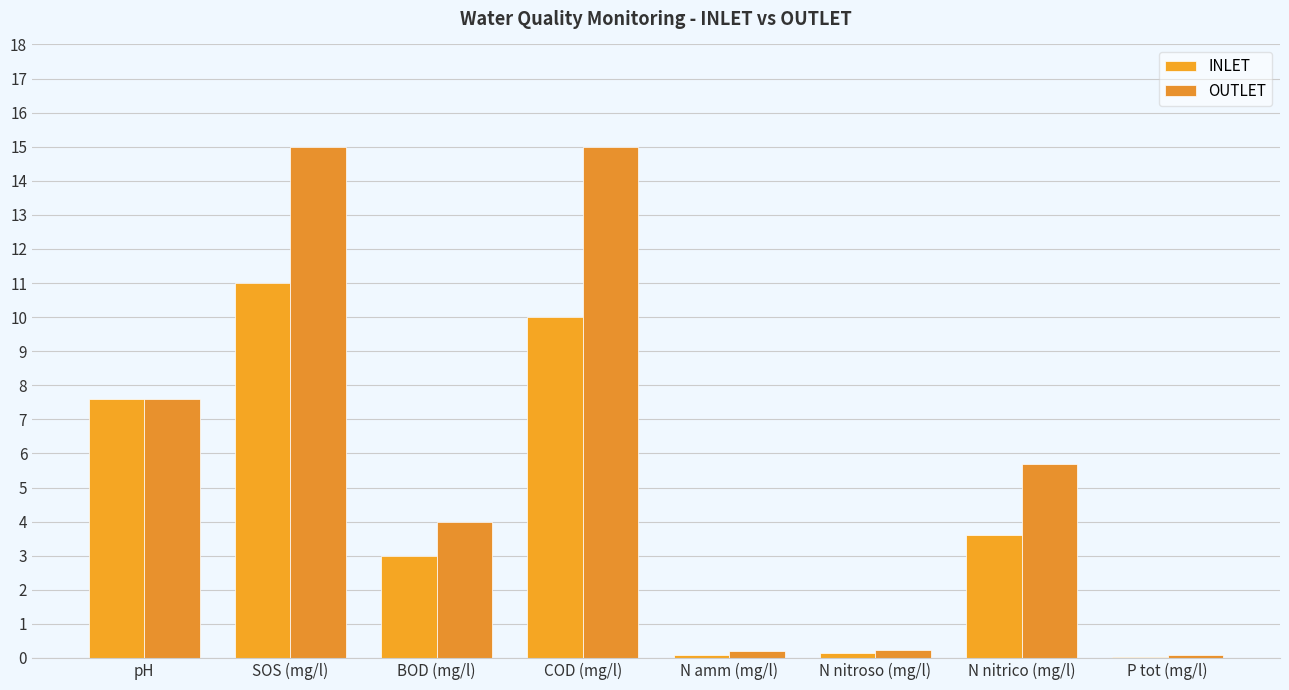

Where does the OUTLET series first go above 5?

pH